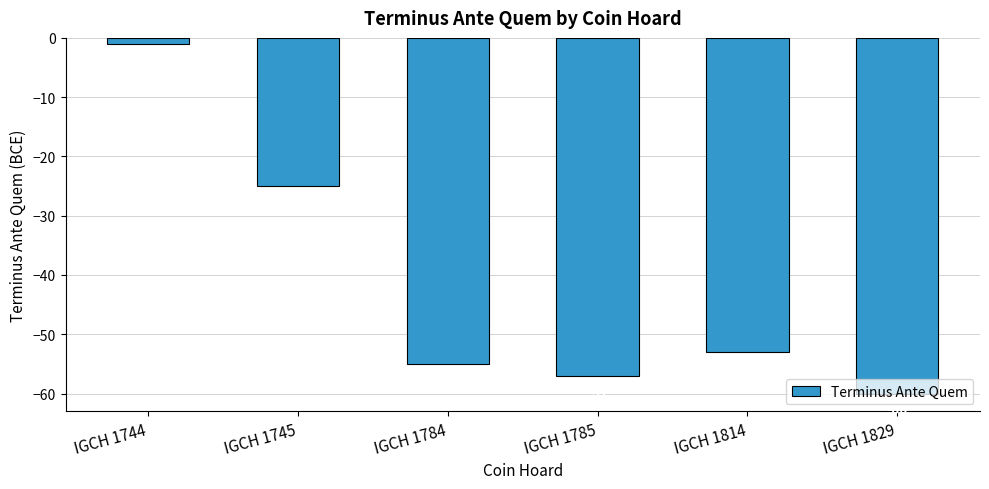

Where does the data first go above -53?

IGCH 1744